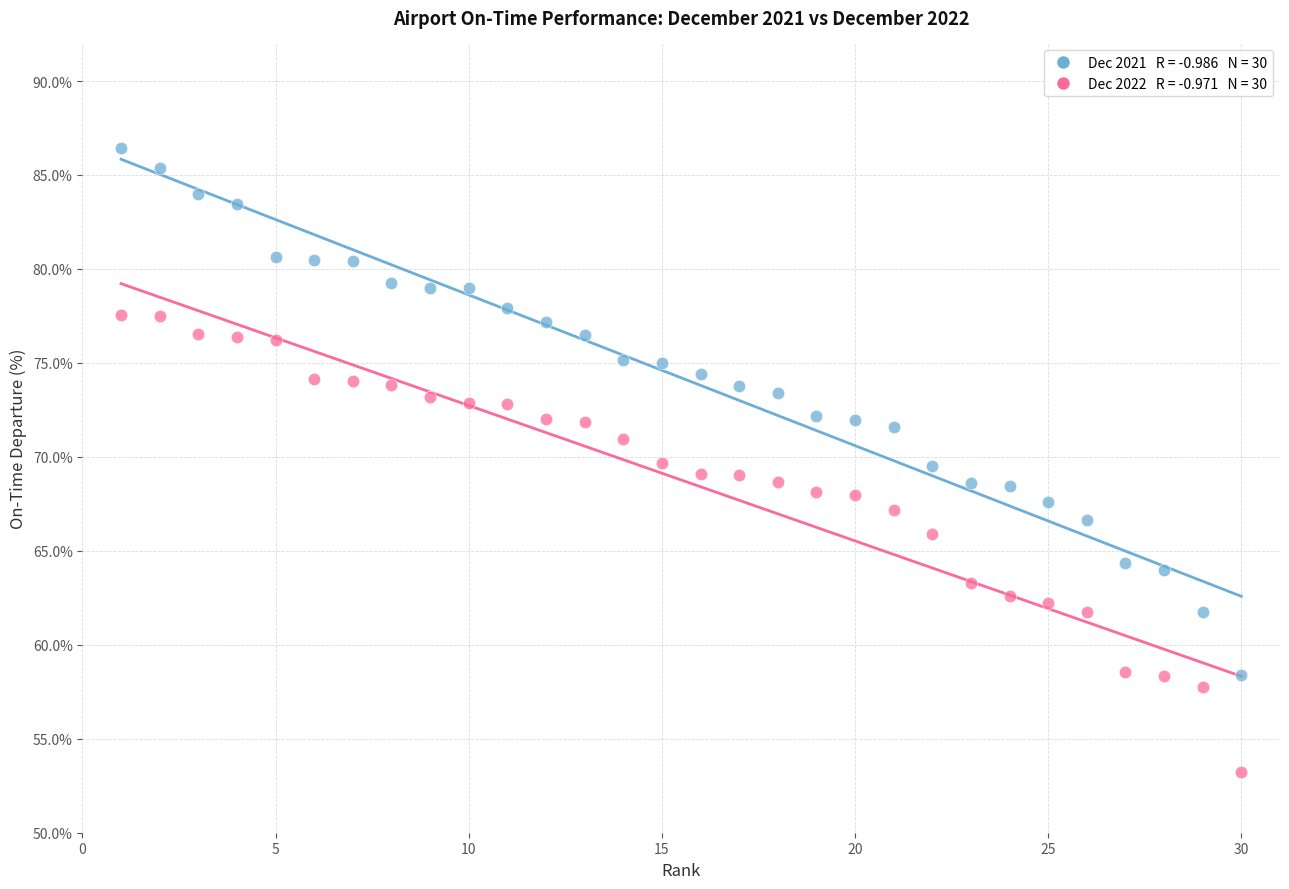

Across all data points, what is the range of Y values (max minus min)?

33.2